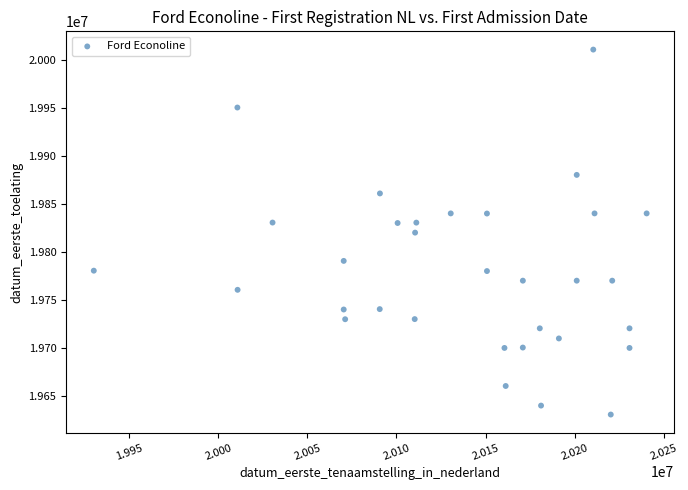

What is the range of X values (max minus min)?

309894